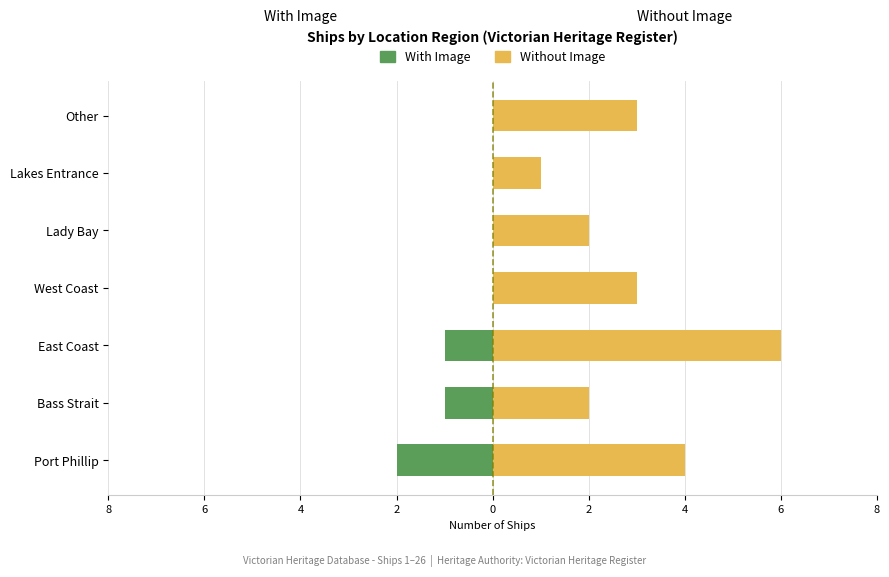

List the series in order of their peak value, highest first.

Without Image, With Image